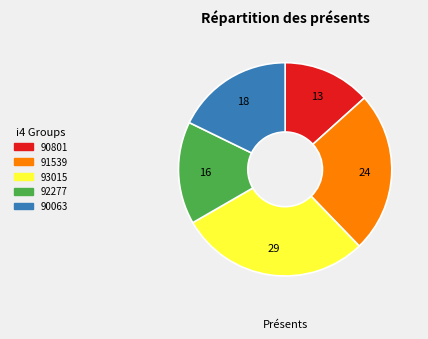

Which slice is the largest?

93015